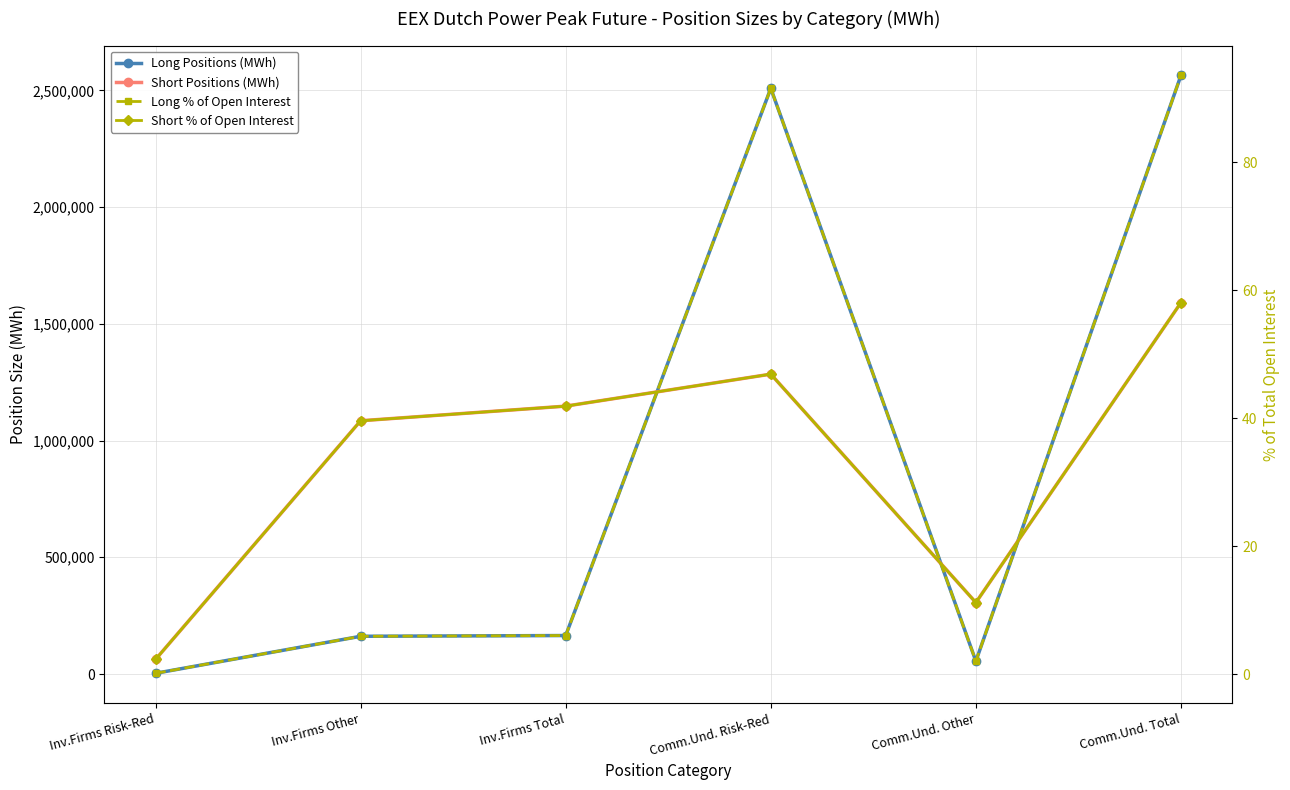

Does the chart have visible grid lines?

Yes